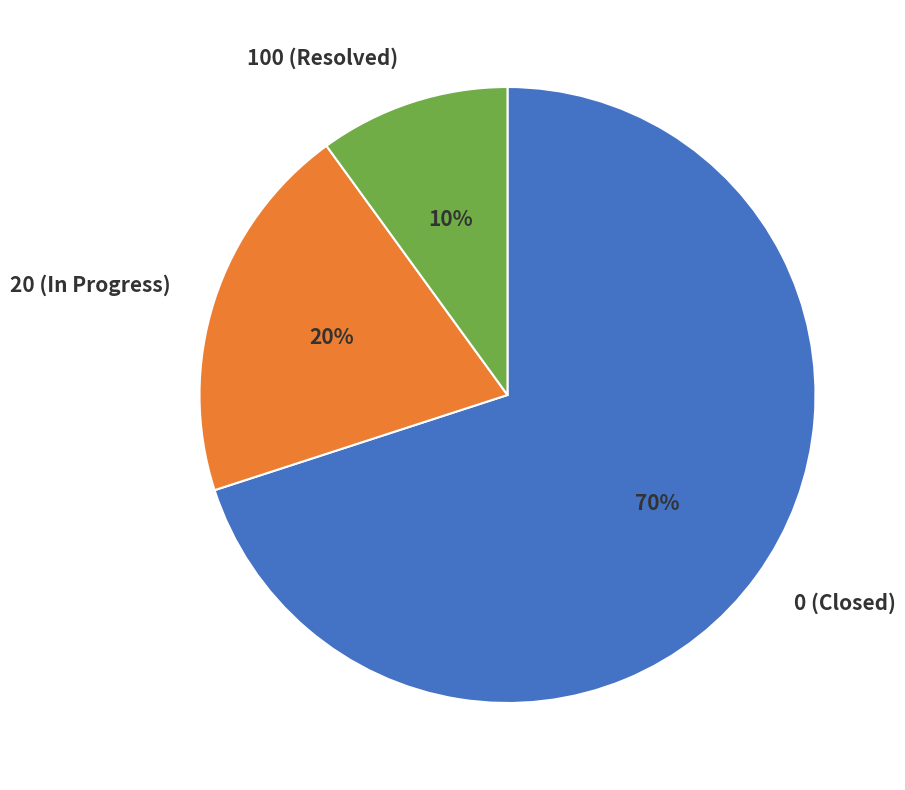

Is there a majority slice in this chart?

Yes